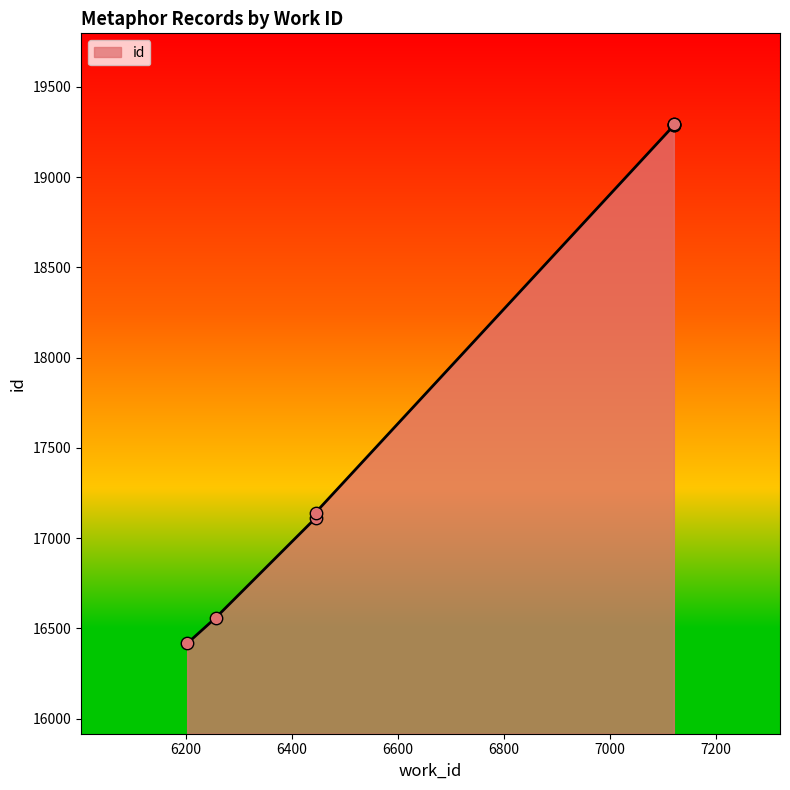

Approximately how many times larger is the value at 6257 compared to 6445?

1.0